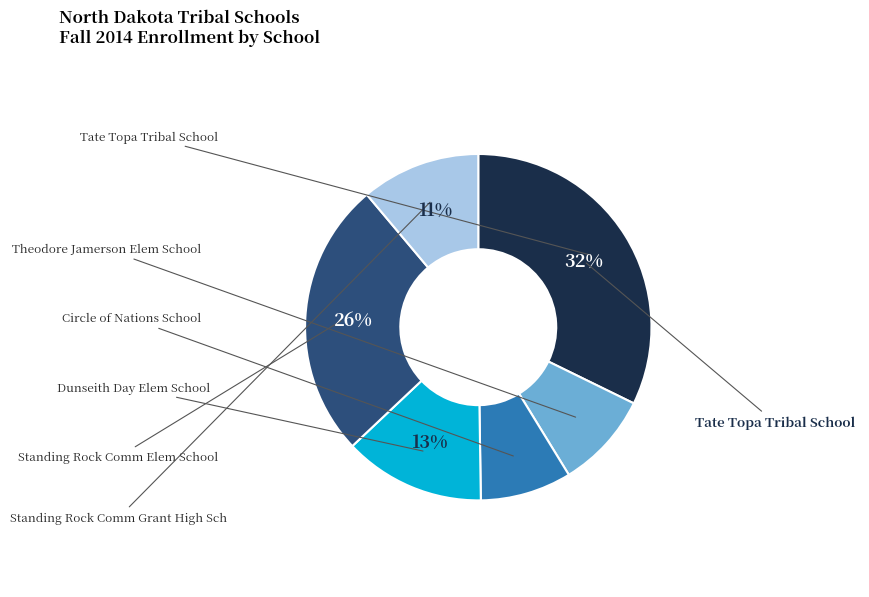

To the nearest percent, what is the combined percentage of Tate Topa Tribal School and Circle of Nations School?

41%